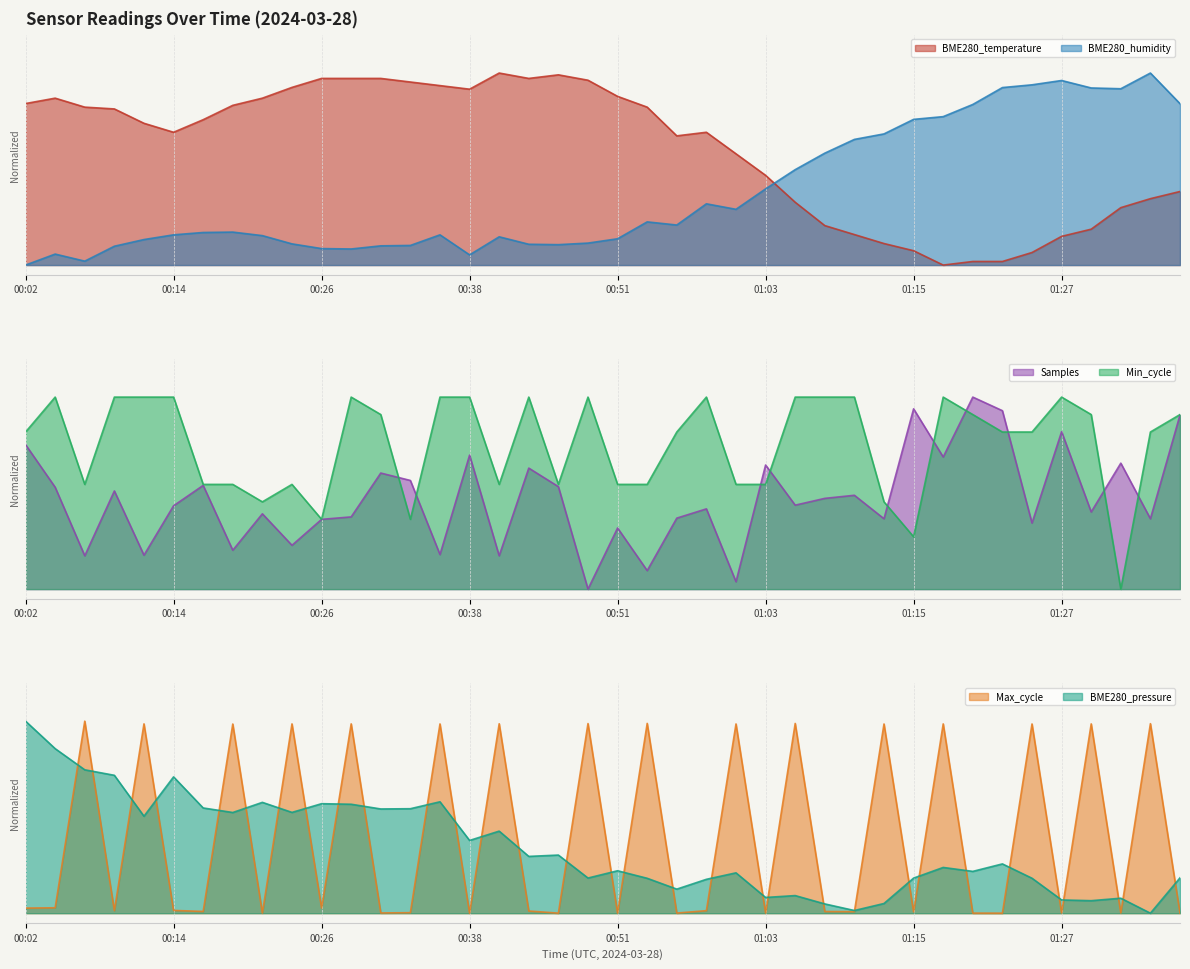

Which series ends up on top after the final intersection of BME280_humidity and BME280_pressure?

BME280_humidity